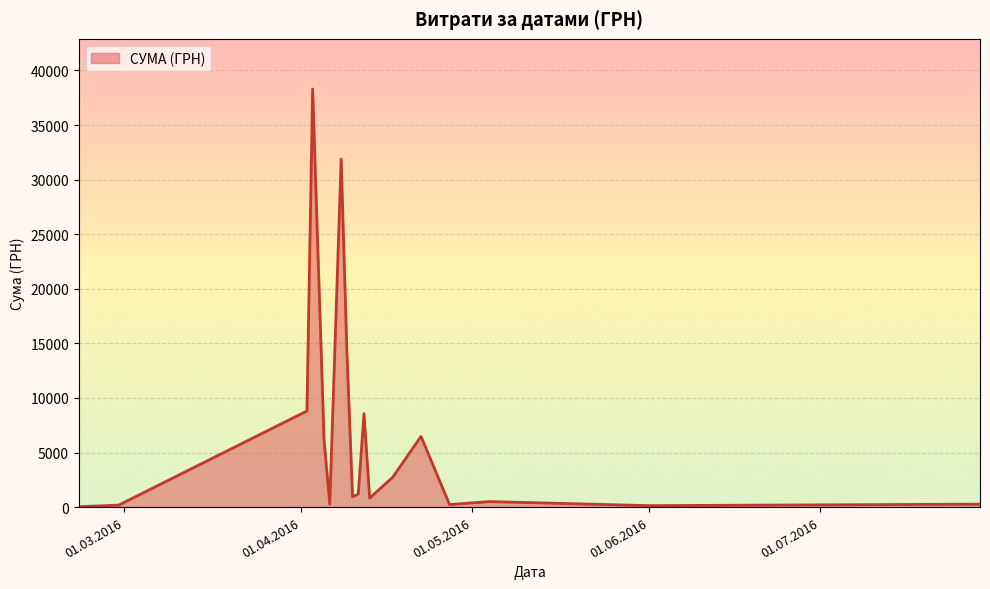

What is the greatest value displayed?

38303.0